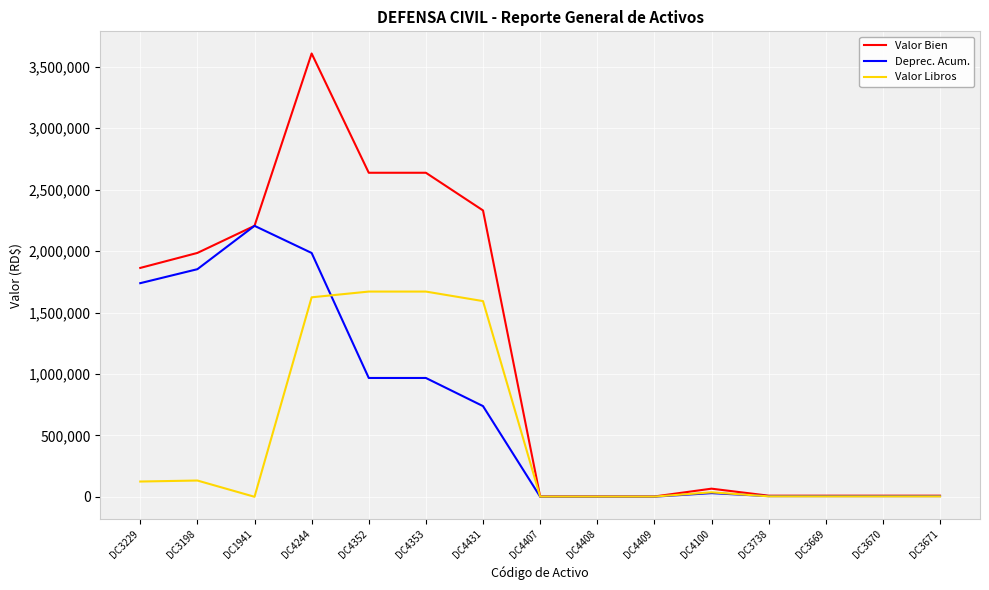

What position from the right is DC3198?

14